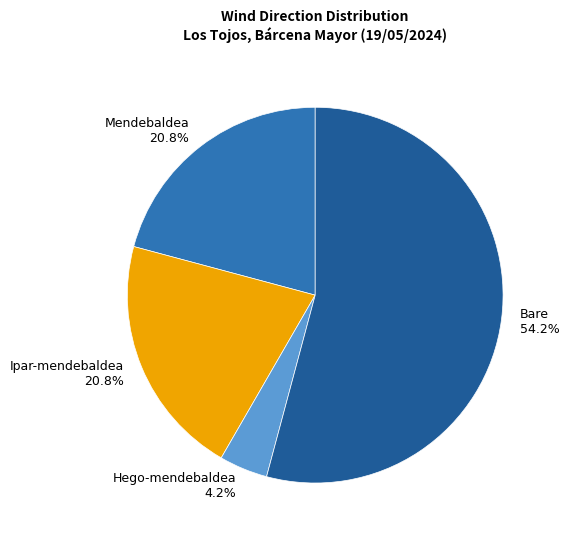

Is there a majority slice in this chart?

Yes